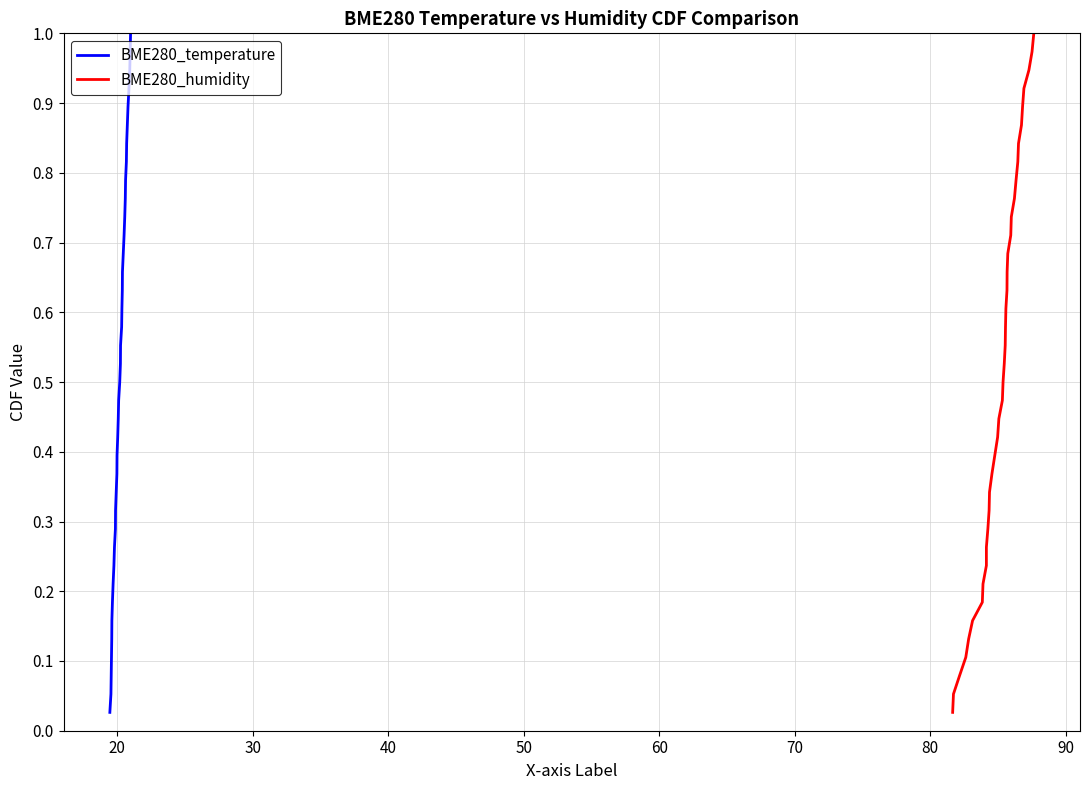

How many lines are shown in the chart?

2